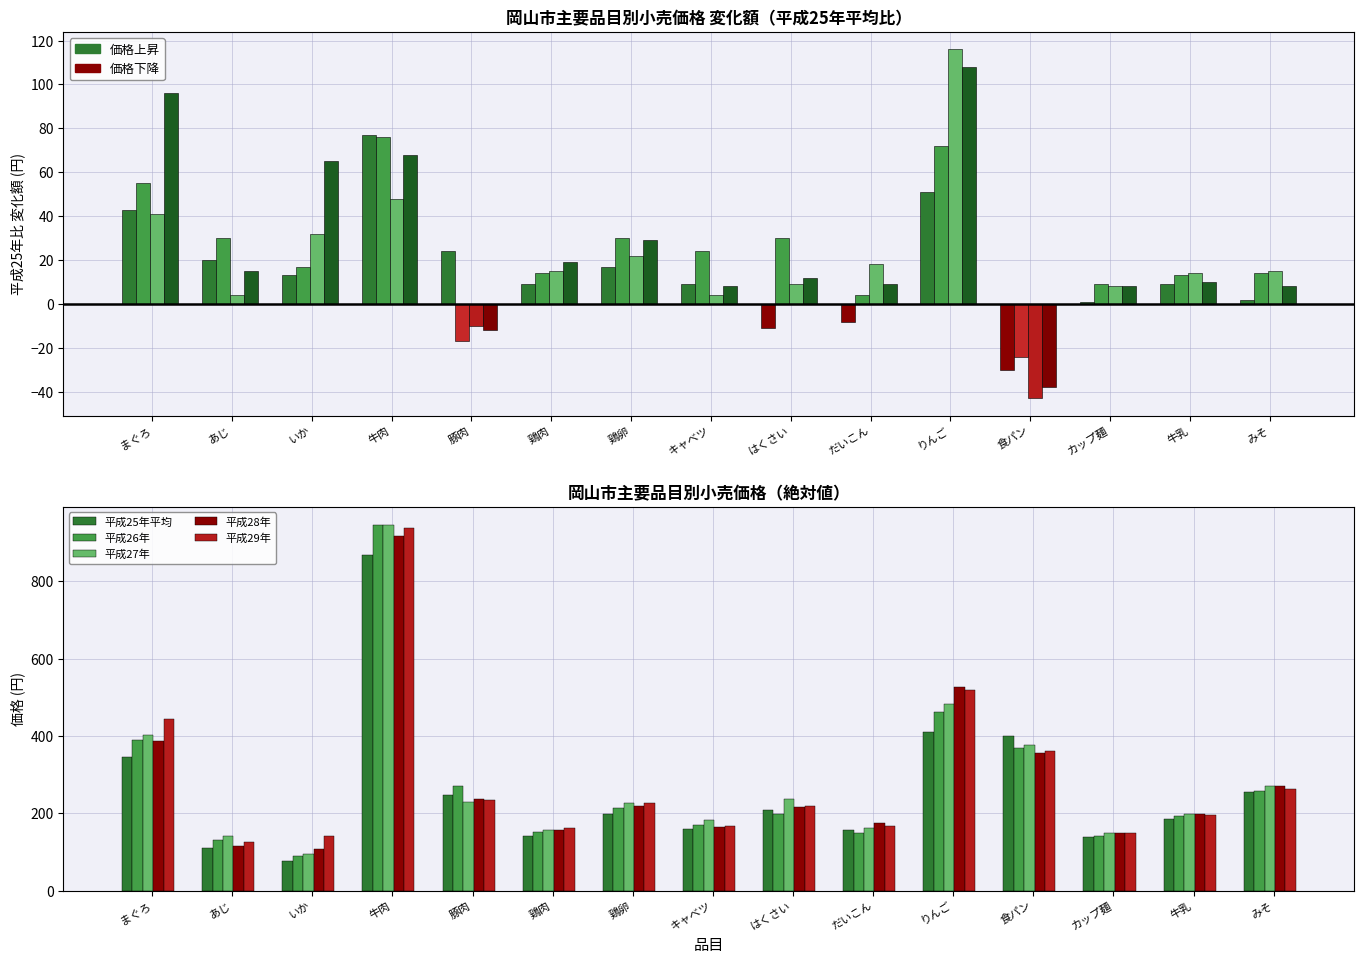

What is the label of the 4th bar from the right?

食パン